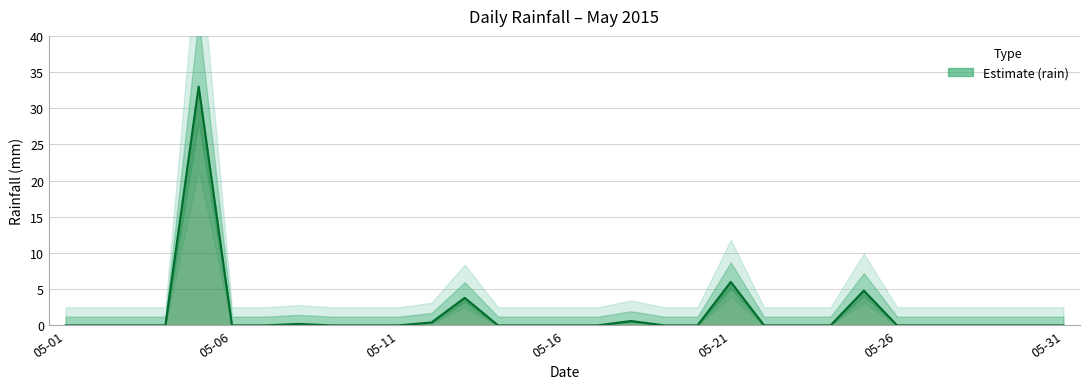

What is the maximum value shown in the chart?

33.0